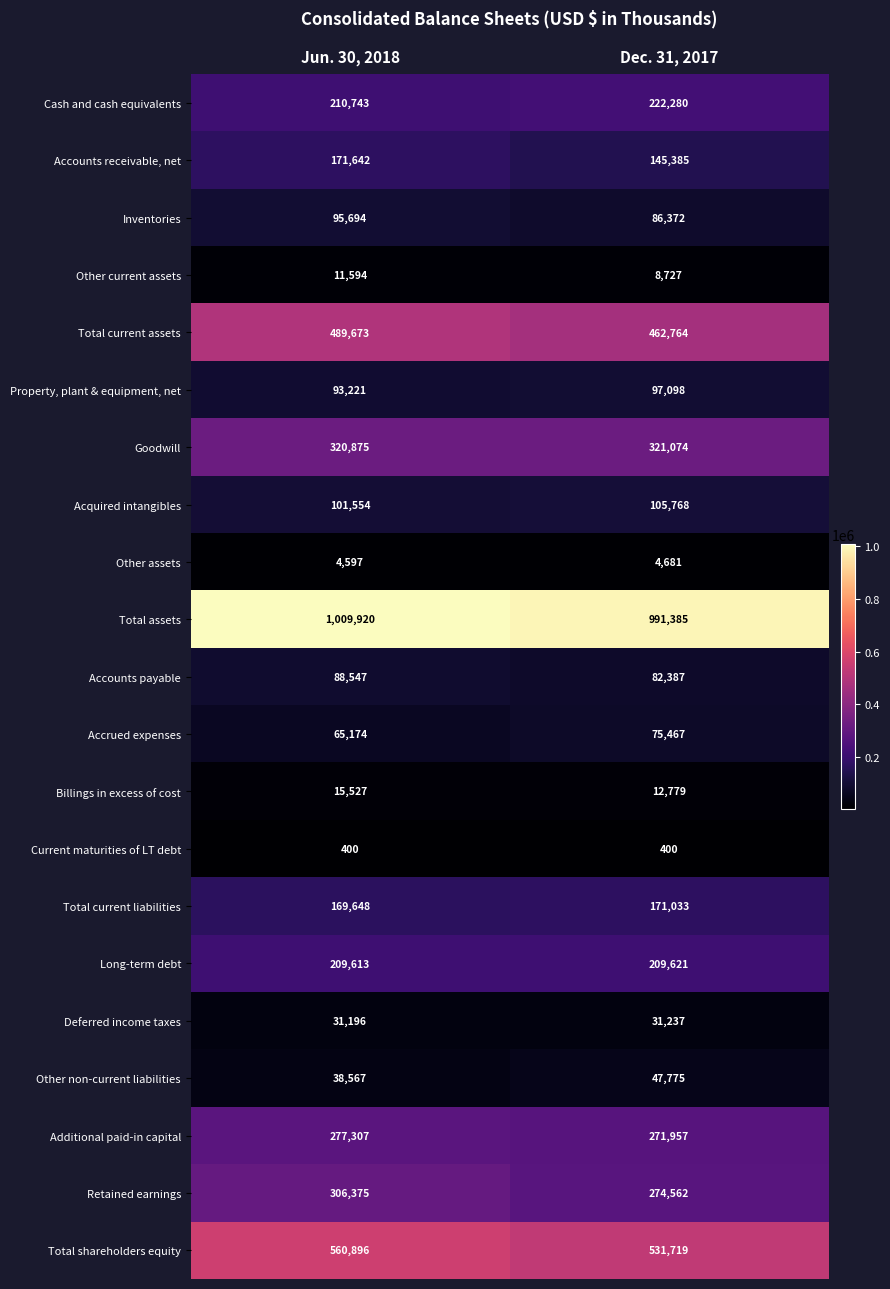

What value does the Deferred income taxes series have at Jun. 30, 2018, to the nearest 10?

31200